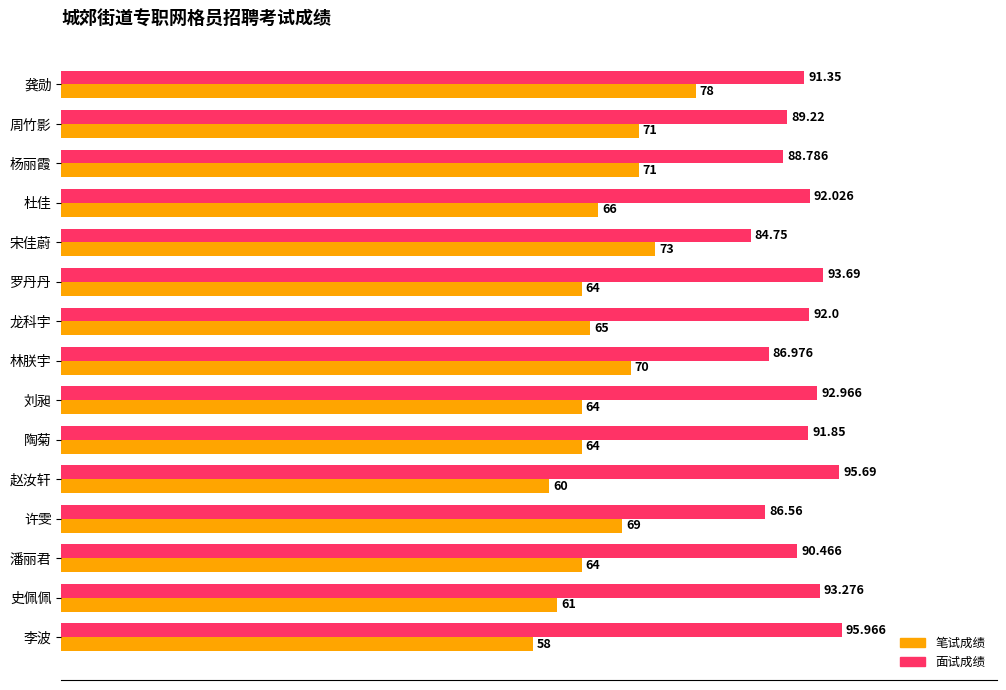

Which category has the highest value in the 面试成绩 series?

李波